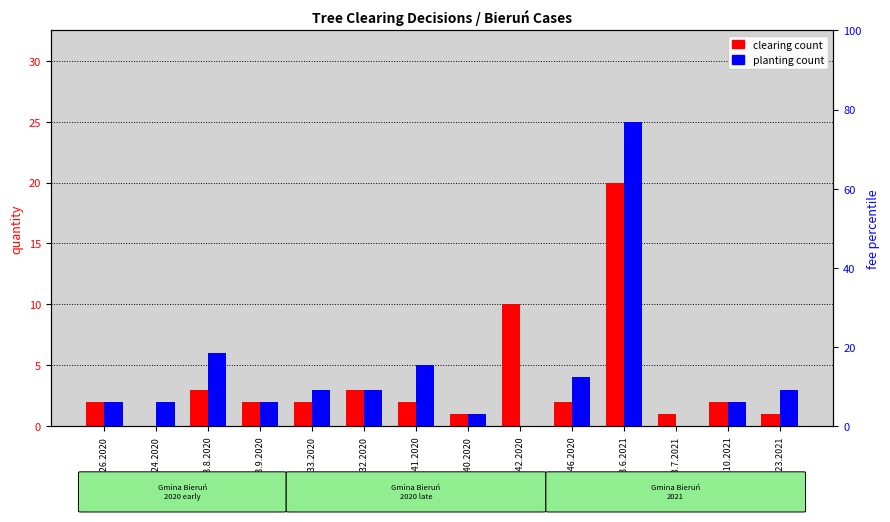

At which label does planting count first exceed 3?

ŚR.613.8.2020